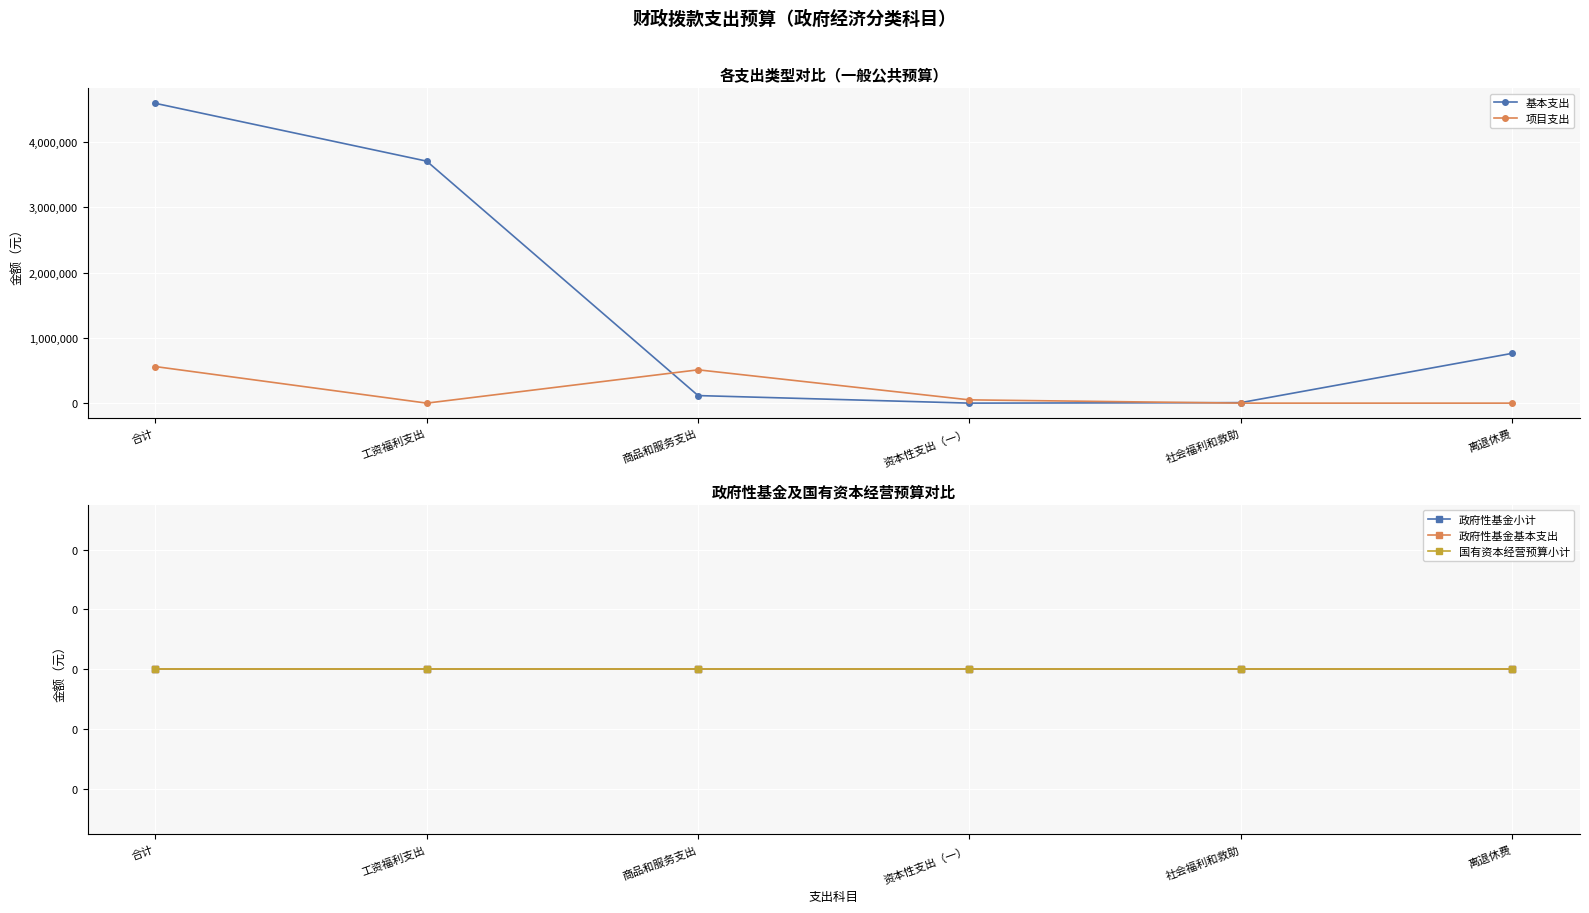

The value of 国有资本经营预算小计 at 工资福利支出 is 0. True or false?

True